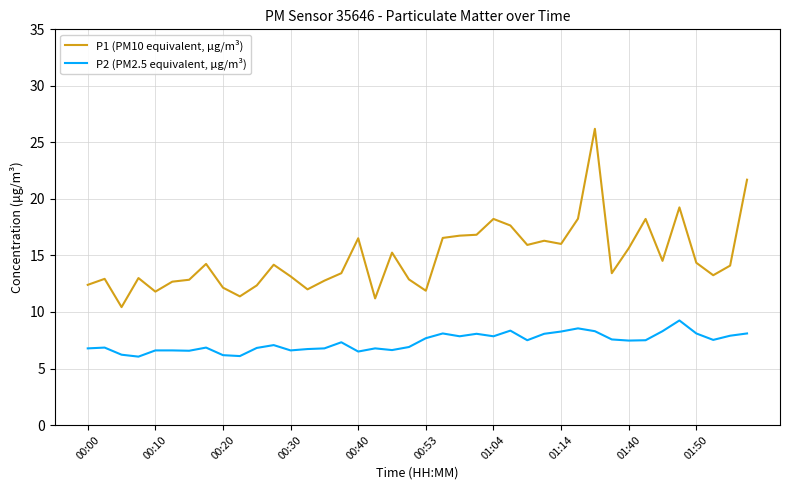

What is the difference between the maximum and minimum values in the P1 (PM10 equivalent, μg/m³) series?

15.8